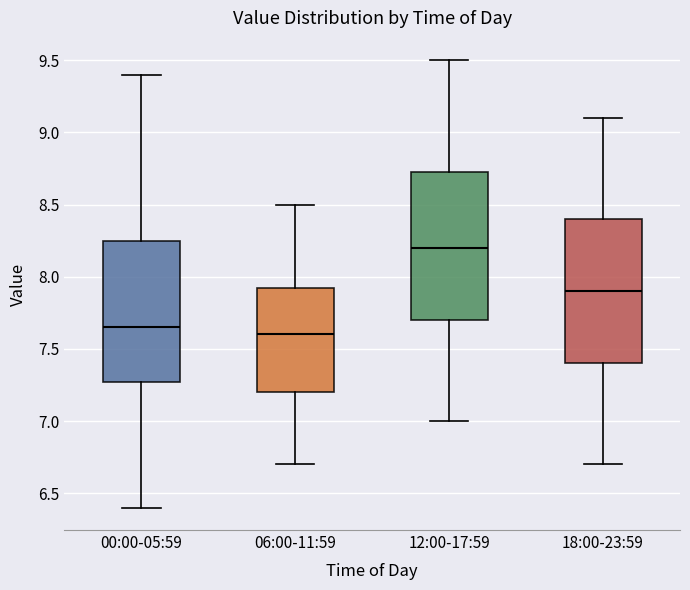

Reading left to right, read every box against the y-axis: the position of its median line, the range the box covers, and the ends of its whiskers. The values are not printed on the chart, so give them approximately, as read against the axis.

00:00-05:59: median 7.65, box 7.25 to 8.25, whiskers 6.40 to 9.40
06:00-11:59: median 7.60, box 7.20 to 7.95, whiskers 6.70 to 8.50
12:00-17:59: median 8.20, box 7.70 to 8.75, whiskers 7.00 to 9.50
18:00-23:59: median 7.90, box 7.40 to 8.40, whiskers 6.70 to 9.10